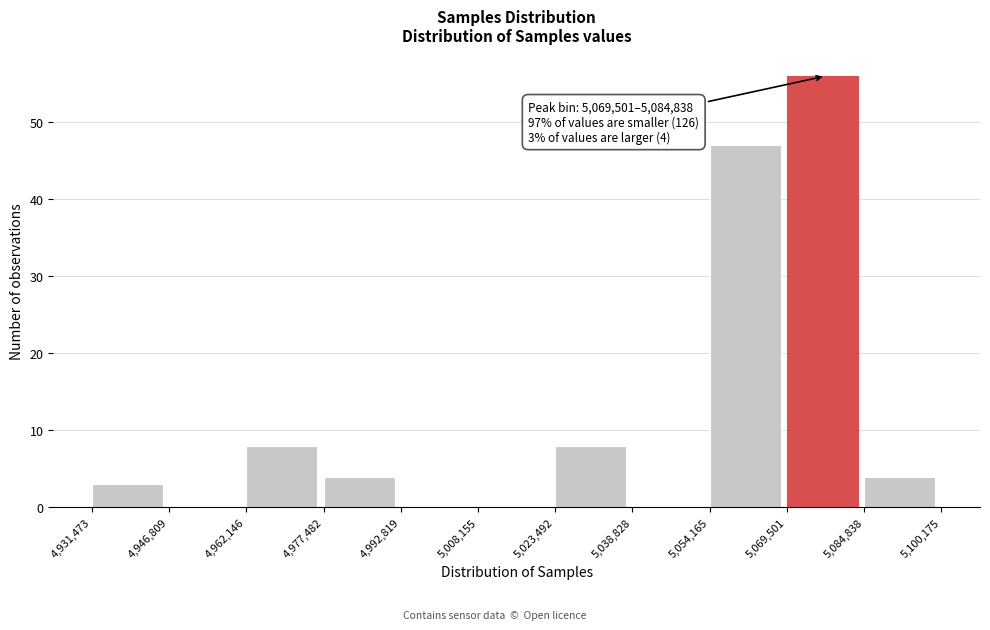

Over which range of the x-axis is the bar tallest?

5,069,501 to 5,084,838